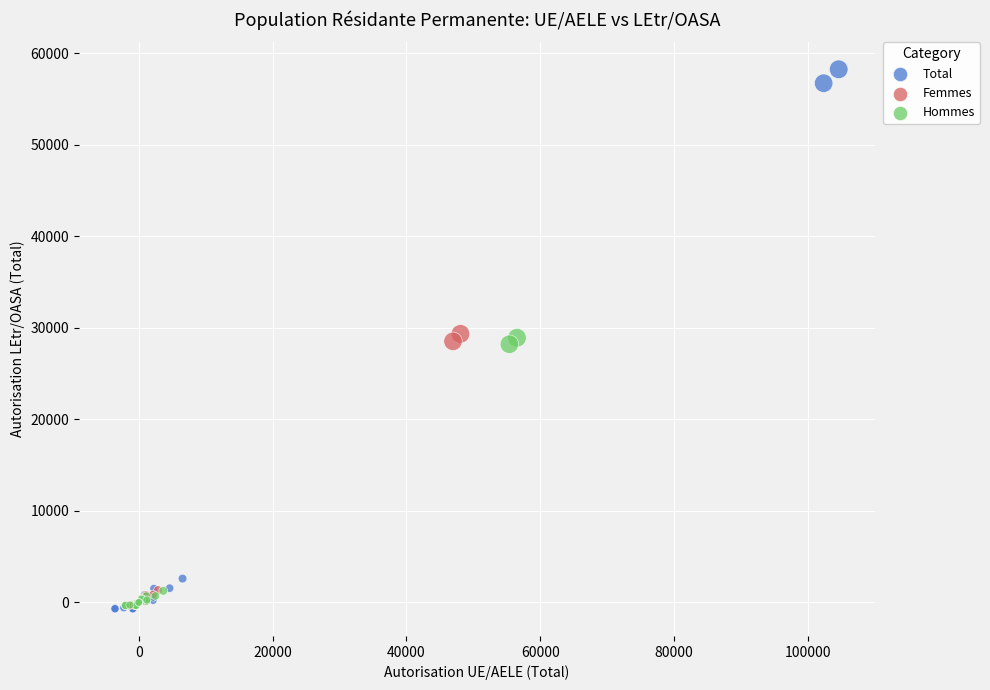

Which series has the largest Y range (max minus min)?

Total